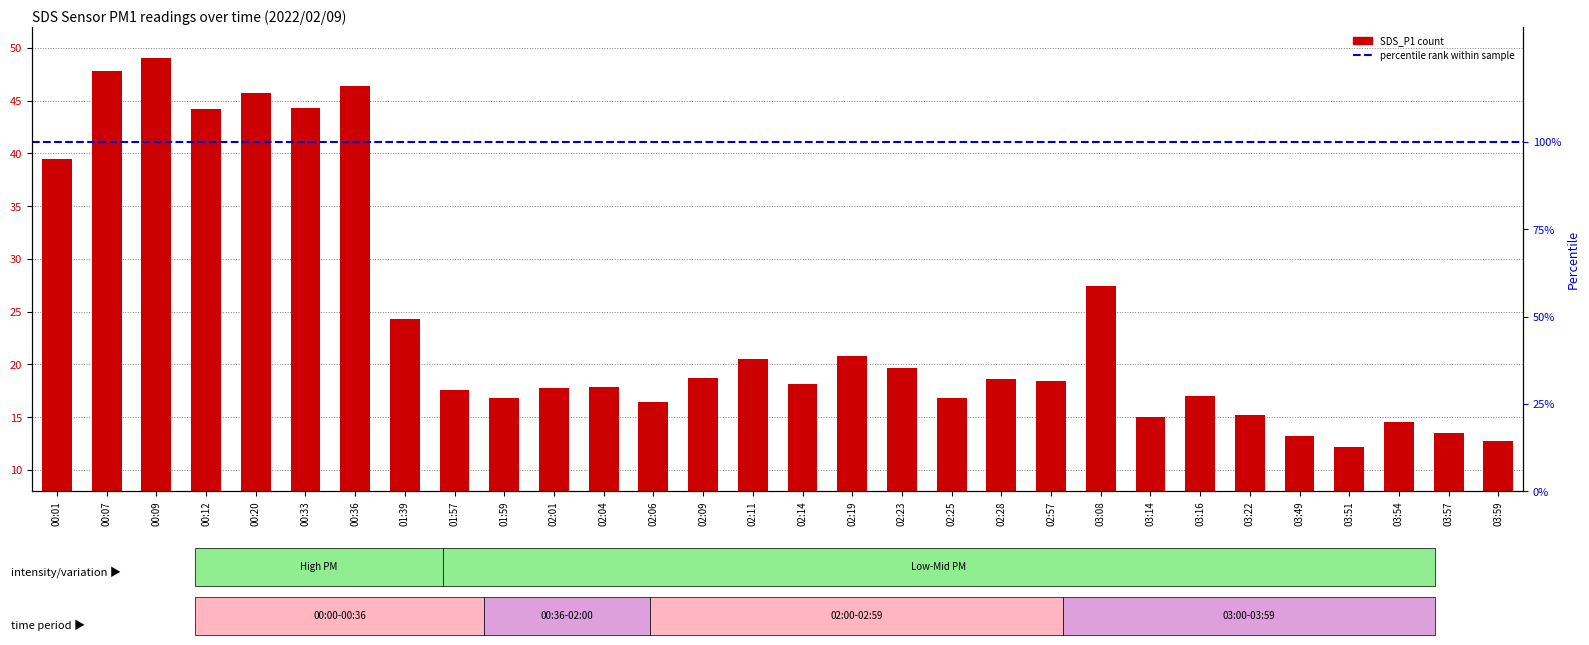

Count the number of categories in the chart.

30